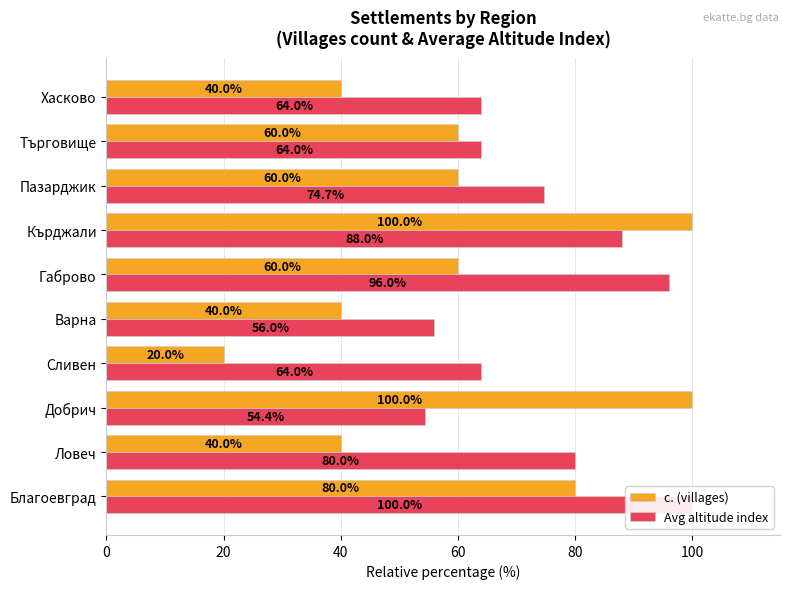

Rank the series at 40 from lowest to highest value.

Avg altitude index, с. (villages)